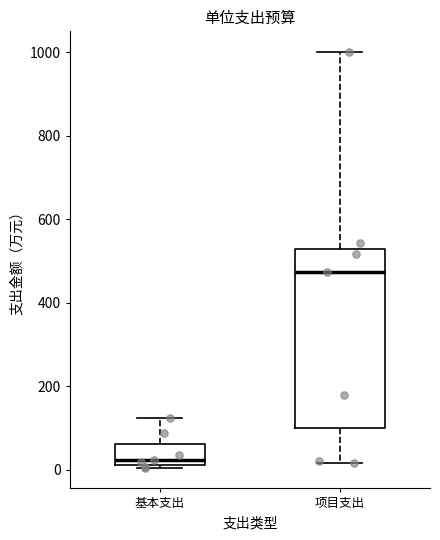

Reading left to right, transcribe this box plot: for each box, give where its median line is, the range the box spans, and where its two whiskers end, as read against the y-axis. The values are not printed on the chart, so give them approximately, as read against the axis.

基本支出: median 20 (just above the box's lower edge), box 20 to 60, whiskers 0 to 120
项目支出: median 480, box 100 to 520, whiskers 20 to 1000